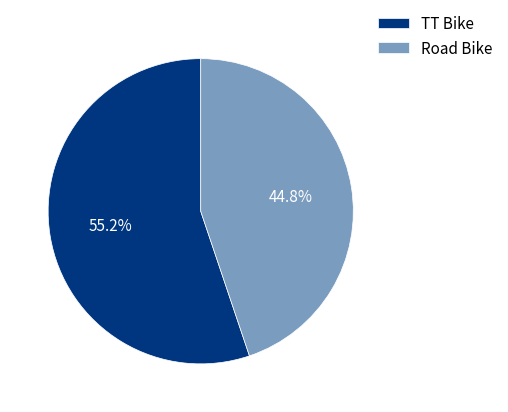

How much of the chart is everything except Road Bike?

55.2%